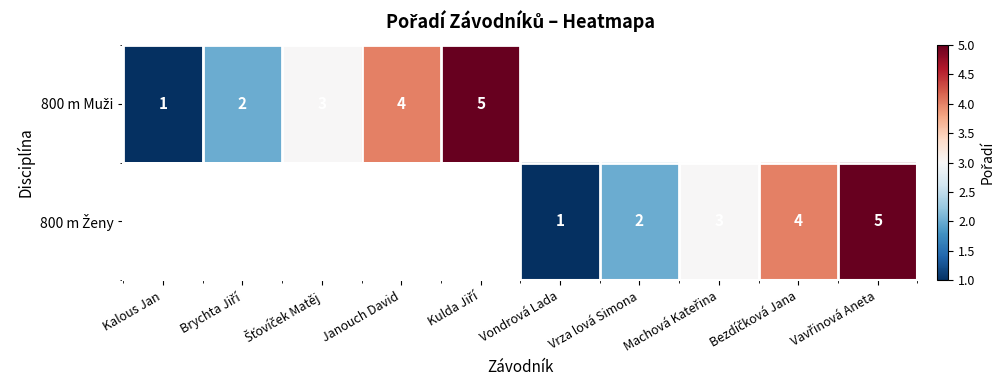

True or false: 800 m Ženy has a value of 0.9 at Vrza lová Simona.

False